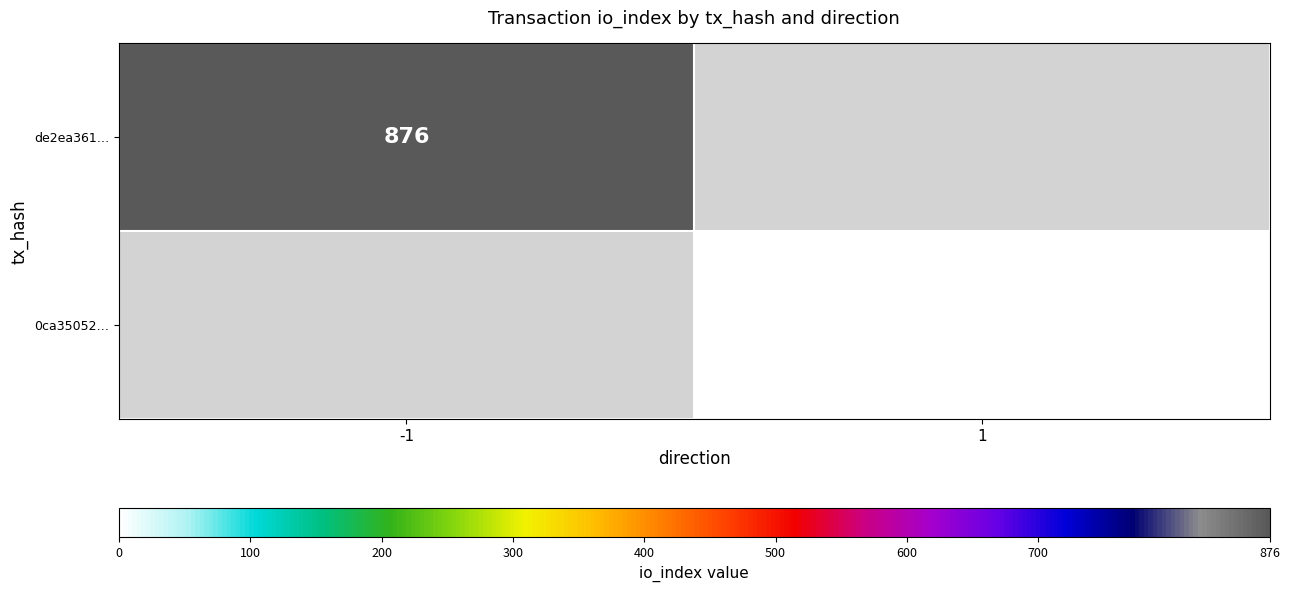

How many distinct data groups are displayed?

2